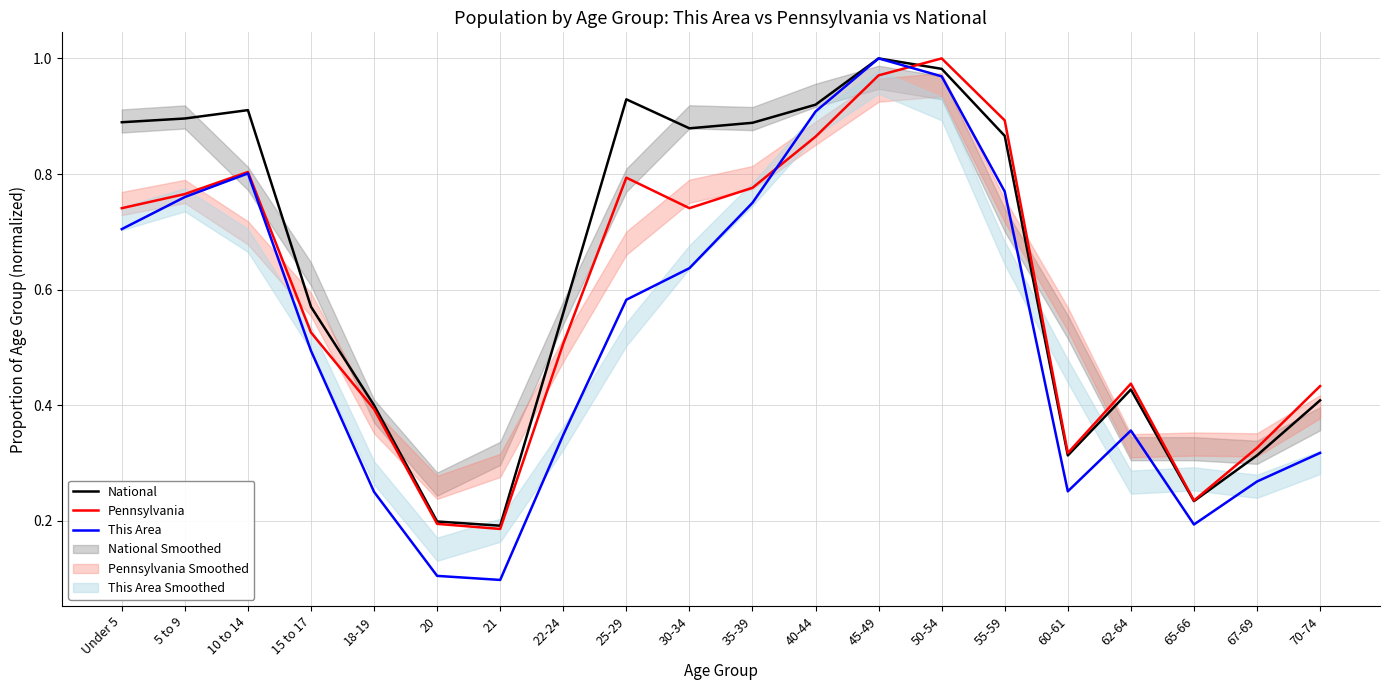

What position from the right is 25-29?

12